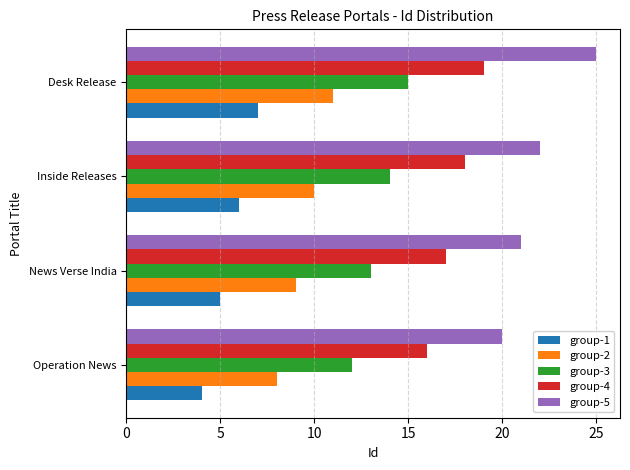

What value does the group-1 series have at Operation News?

4